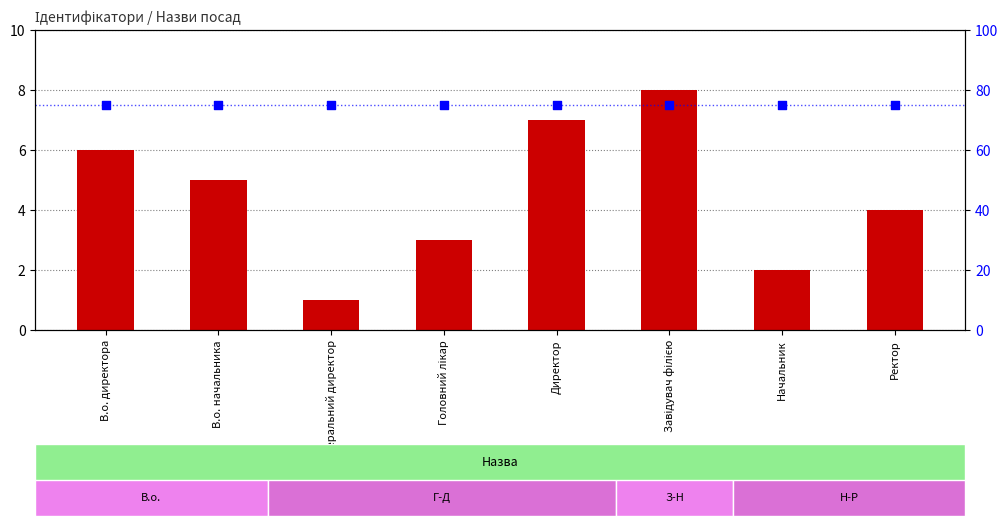

At how many categories does at least one series exceed 53?

8